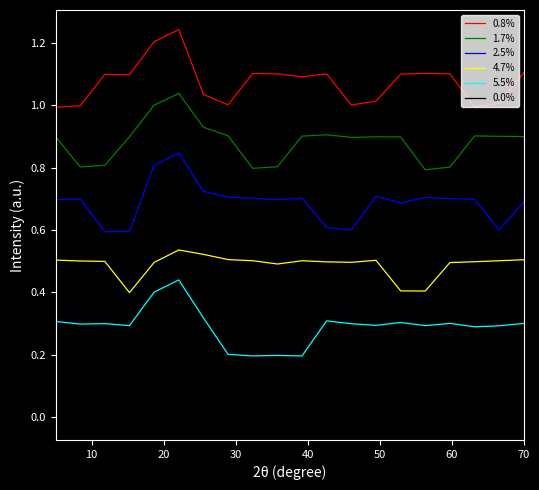

In 0.0%, how many points are higher than both neighbors (excluding endpoints)?

5